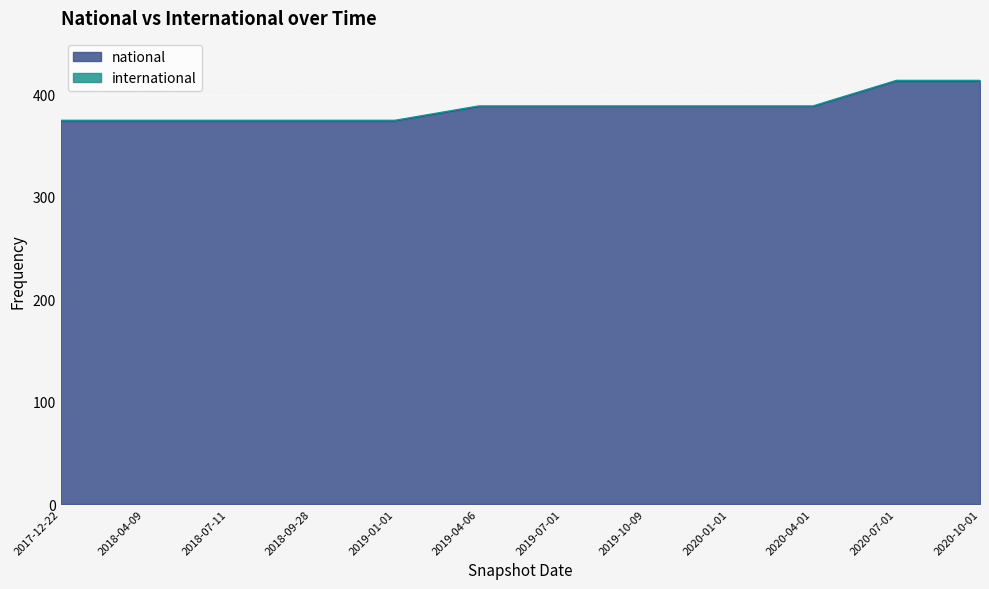

Reading left to right, list all the values displayed in this chart.

374	374	374	374	374	388	388	388	388	388	413	413